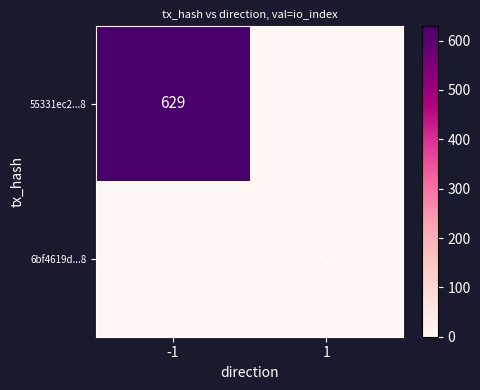

What is the difference between the 55331ec2...8 values at -1 and 1?

629